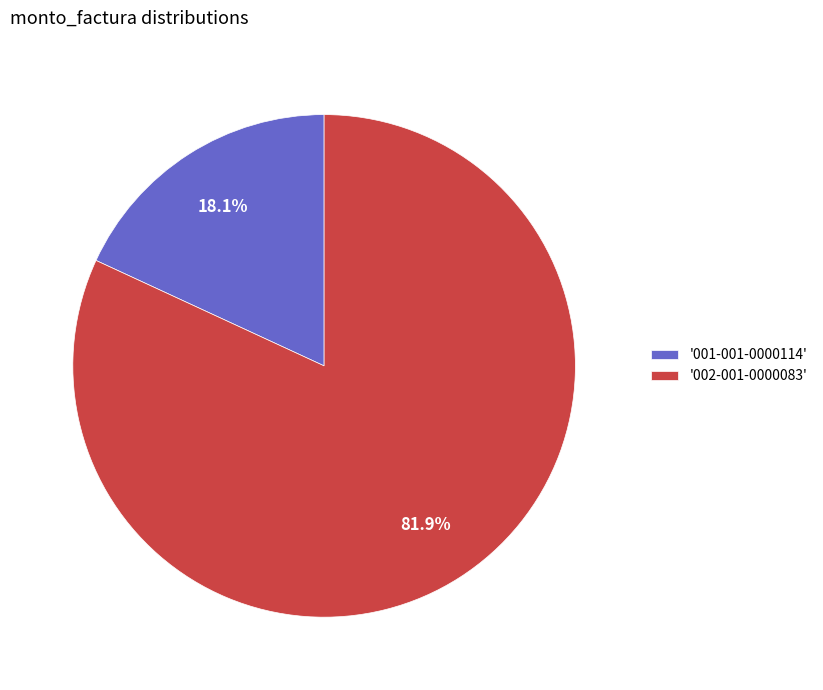

Which category accounts for the majority?

'002-001-0000083'